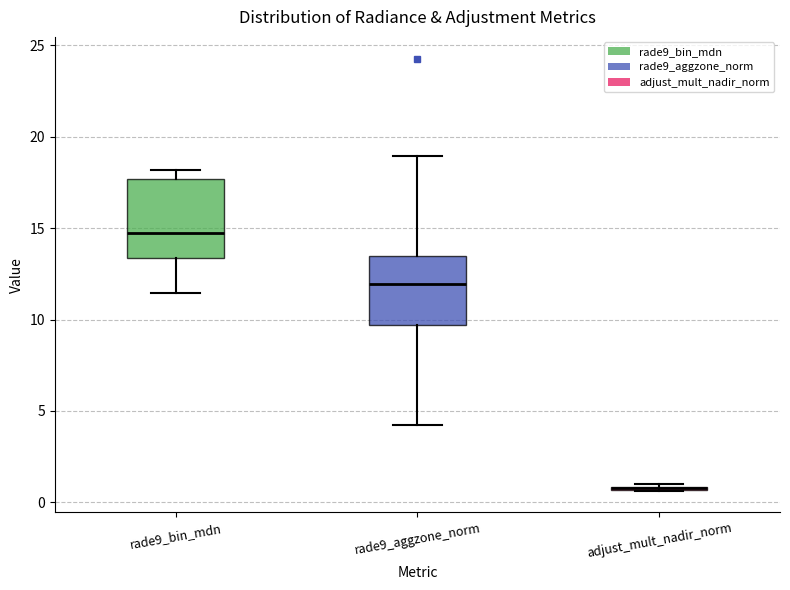

Where is the upper edge of the box for adjust_mult_nadir_norm on the y-axis? The values are not printed on the chart, so give them approximately, as read against the axis.

1.0